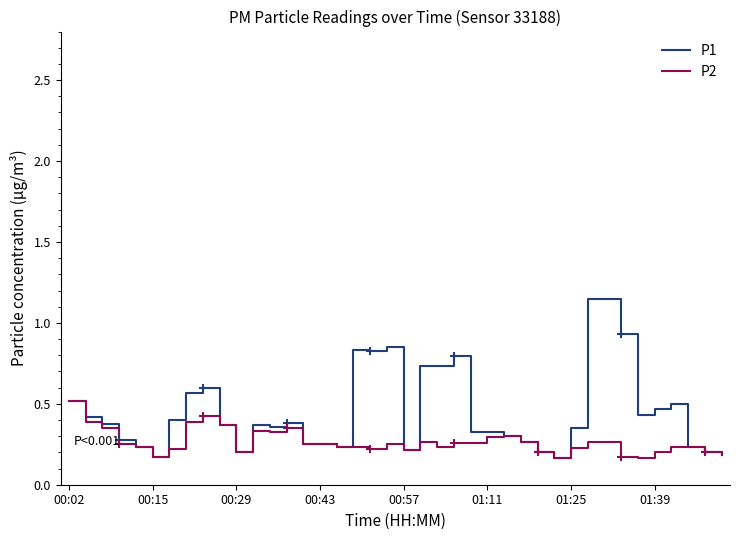

Does the chart display data point markers on the line(s)?

No